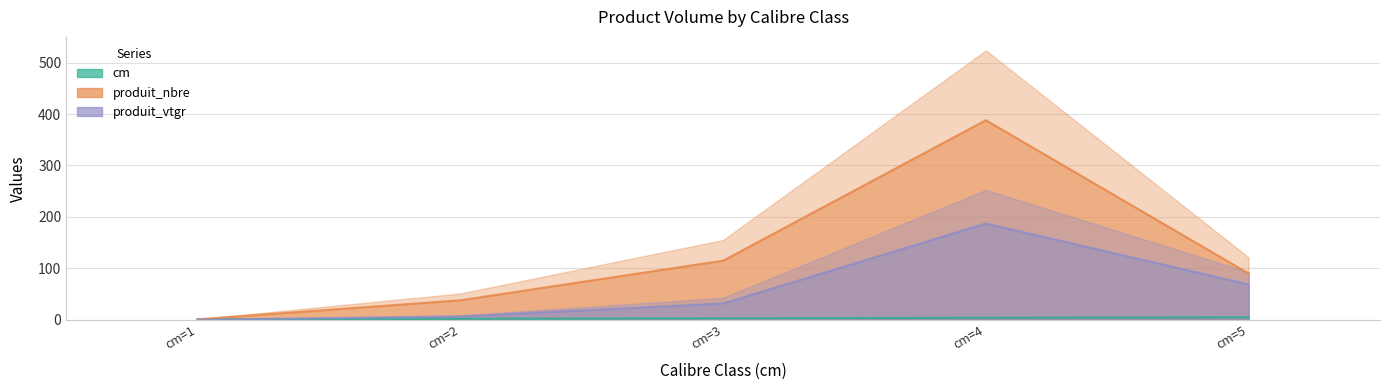

Which category has the lowest value in the produit_nbre series?

cm=1